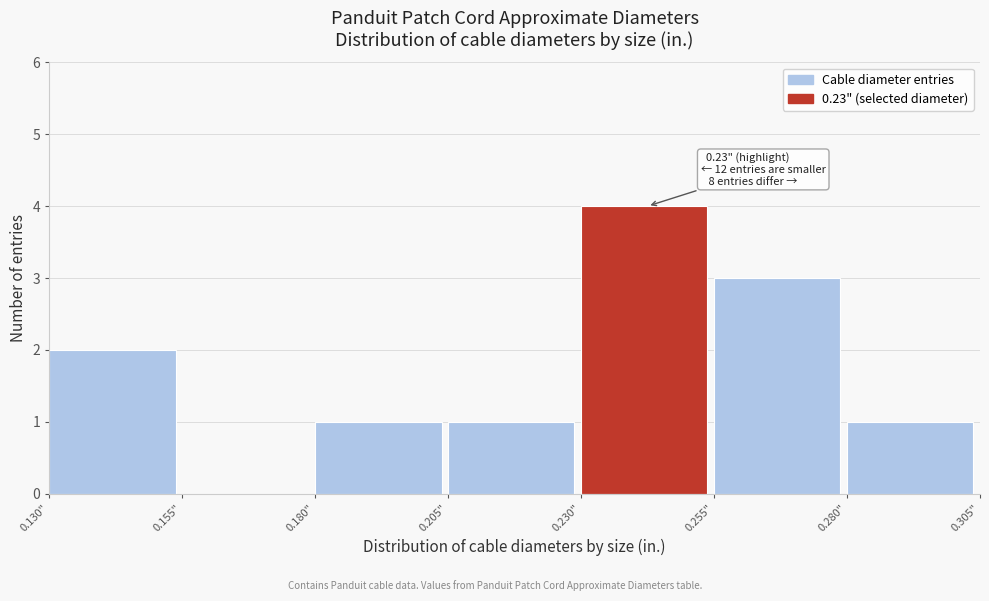

Which range on the x-axis has the tallest bar?

0.230 to 0.255